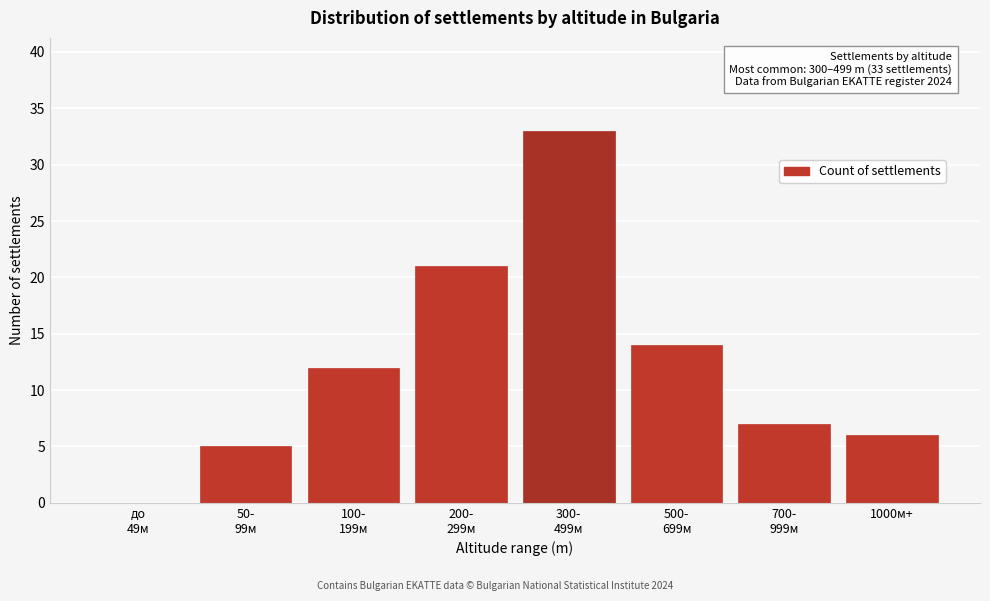

What is the sum of all values?

98